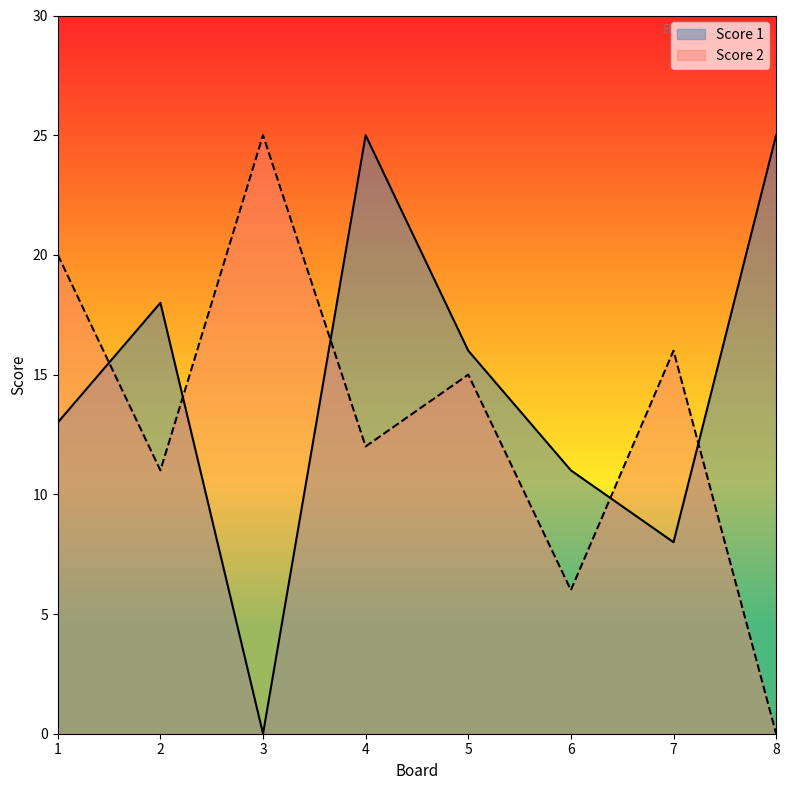

At which category does Score 2 reach its first local peak?

3